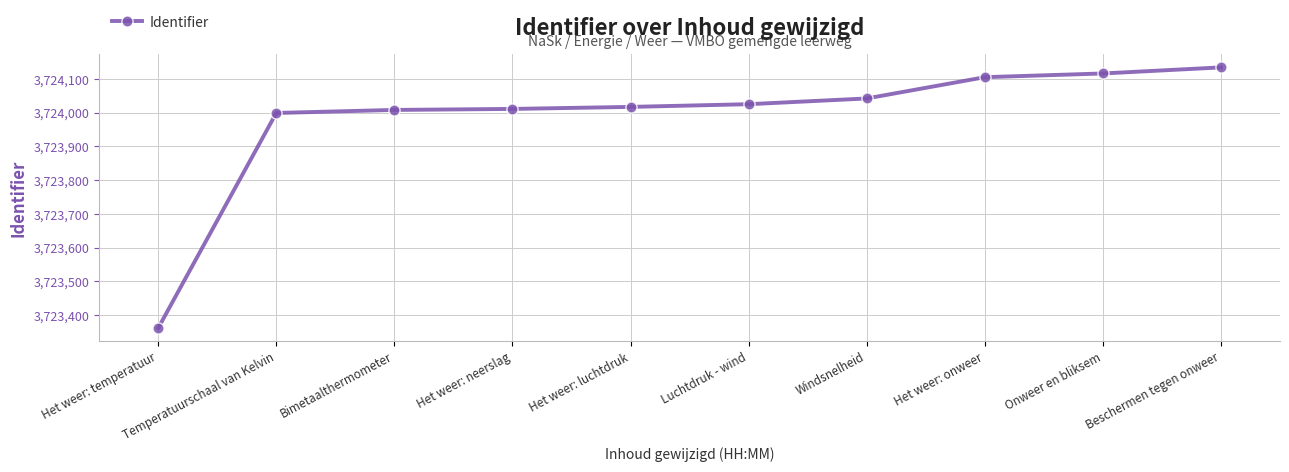

What is the value of the 9th point from the left?

3724116